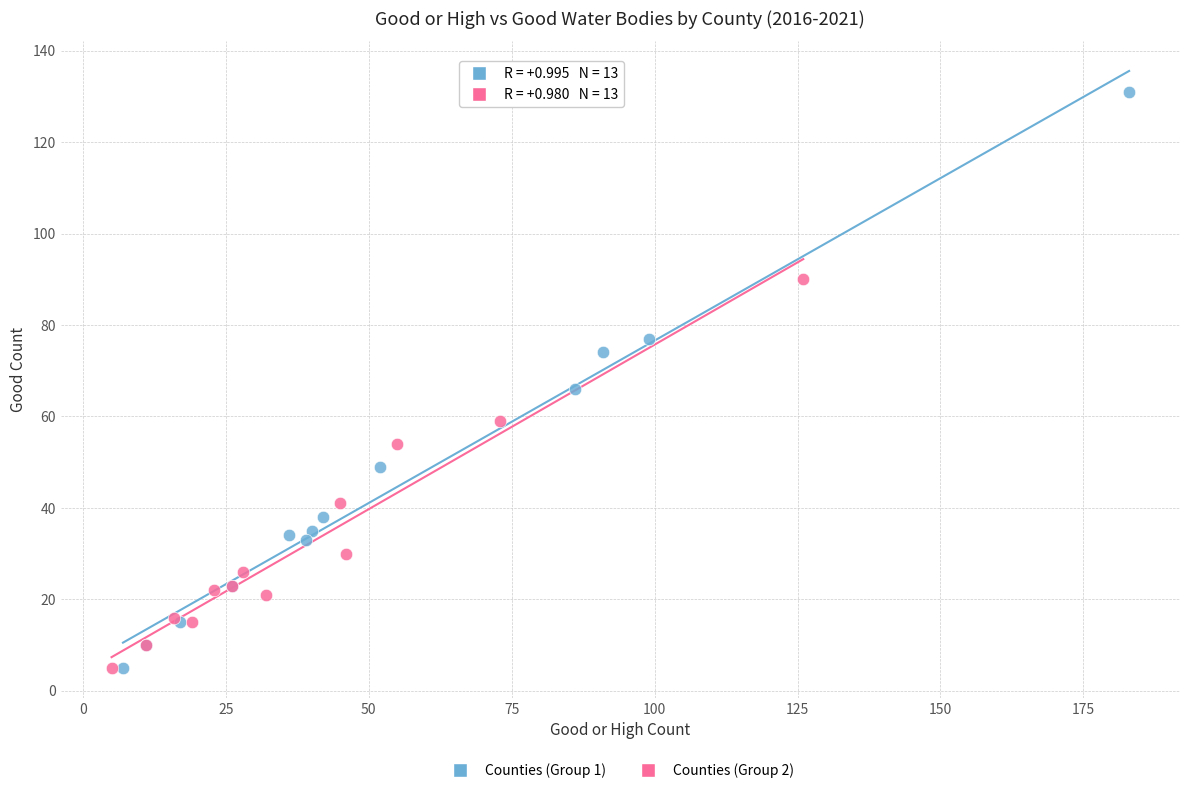

Which series reaches the maximum Y coordinate?

Counties (Group 1)